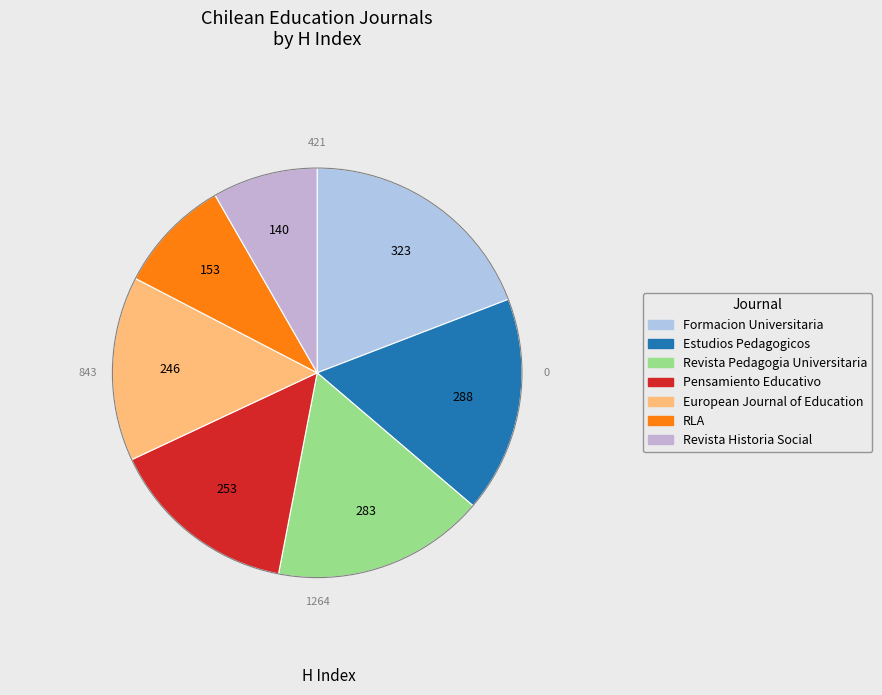

The Revista Historia Social slice represents 17% of the pie. True or false?

False